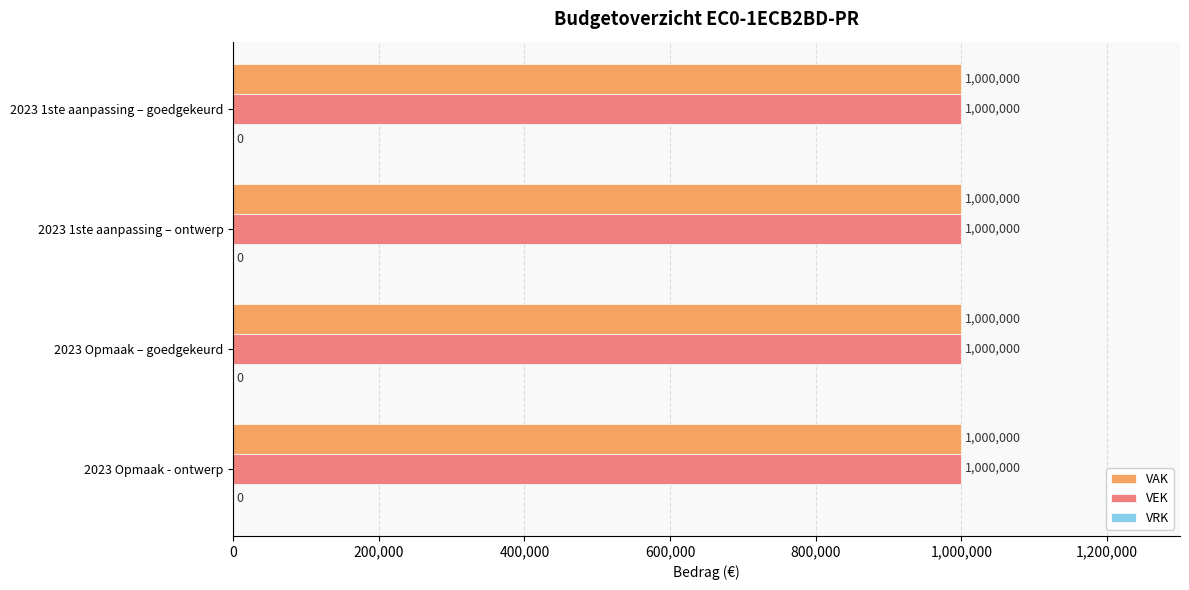

Reading left to right, transcribe all the data shown in this chart.

VAK: 2023 1ste aanpassing – goedgekeurd=1000000	2023 1ste aanpassing – ontwerp=1000000	2023 Opmaak – goedgekeurd=1000000	2023 Opmaak - ontwerp=1000000
VEK: 2023 1ste aanpassing – goedgekeurd=1000000	2023 1ste aanpassing – ontwerp=1000000	2023 Opmaak – goedgekeurd=1000000	2023 Opmaak - ontwerp=1000000
VRK: 2023 1ste aanpassing – goedgekeurd=0	2023 1ste aanpassing – ontwerp=0	2023 Opmaak – goedgekeurd=0	2023 Opmaak - ontwerp=0